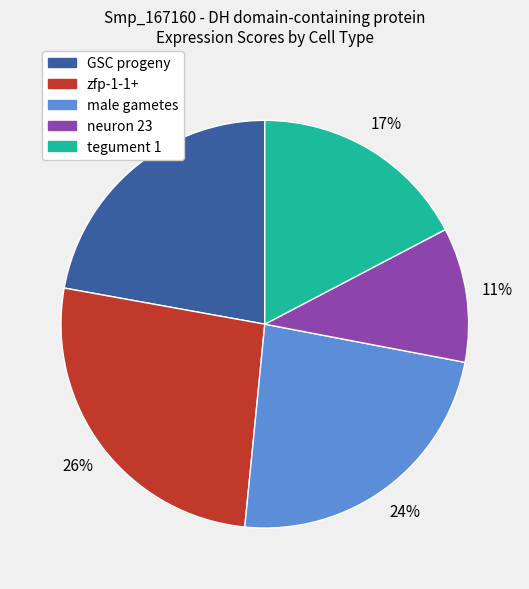

How many segments does this pie chart have?

5